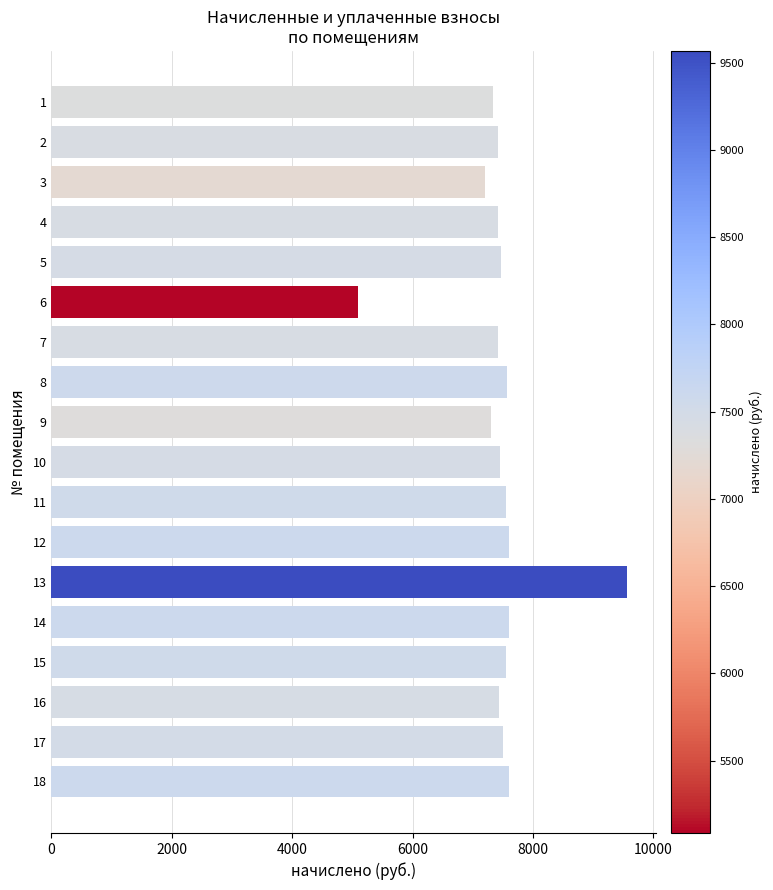

How many bars are there in total?

18